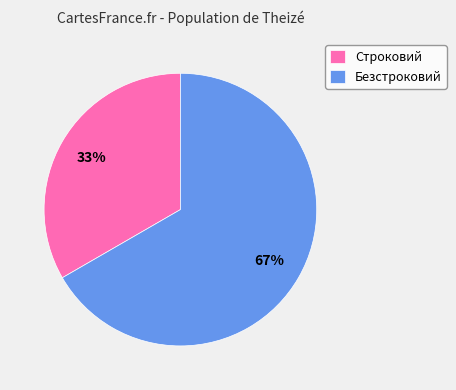

Is the sum of Безстроковий and Строковий greater than half?

Yes